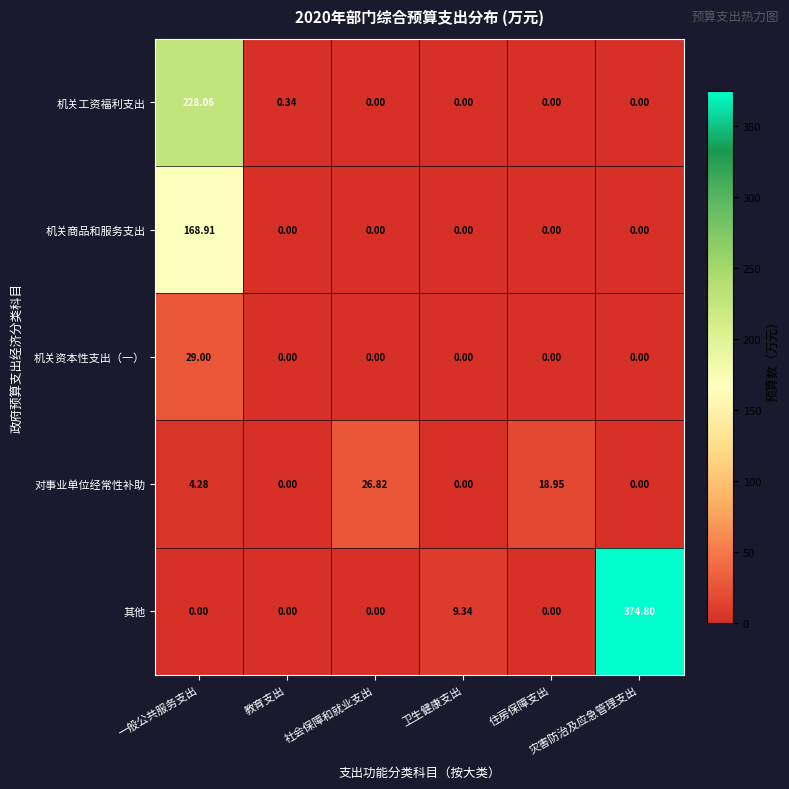

How many data points does each series have?

6